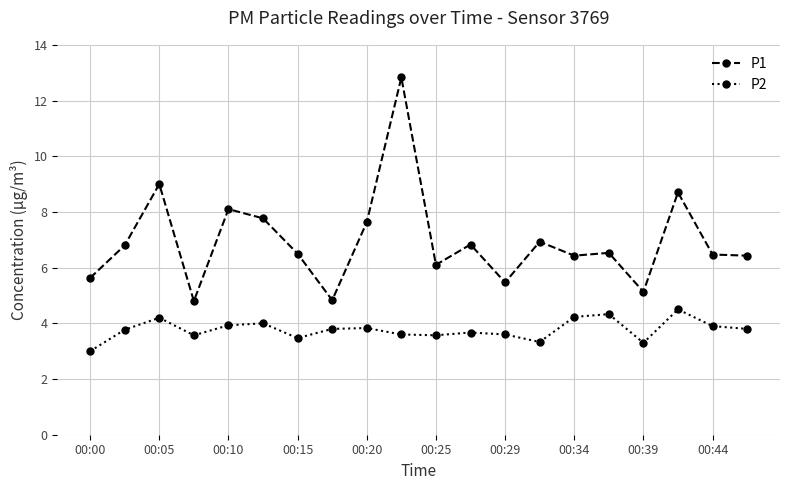

Which series has the largest range (max minus min)?

P1